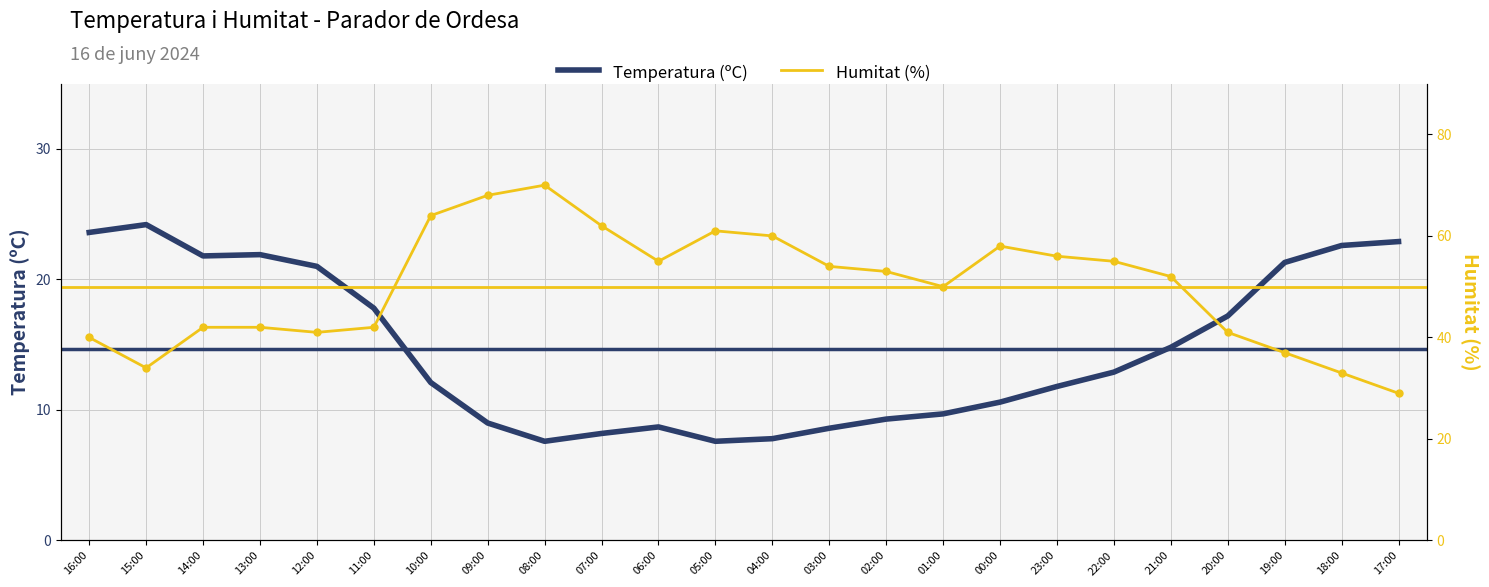

At how many categories does at least one series exceed 22?

24